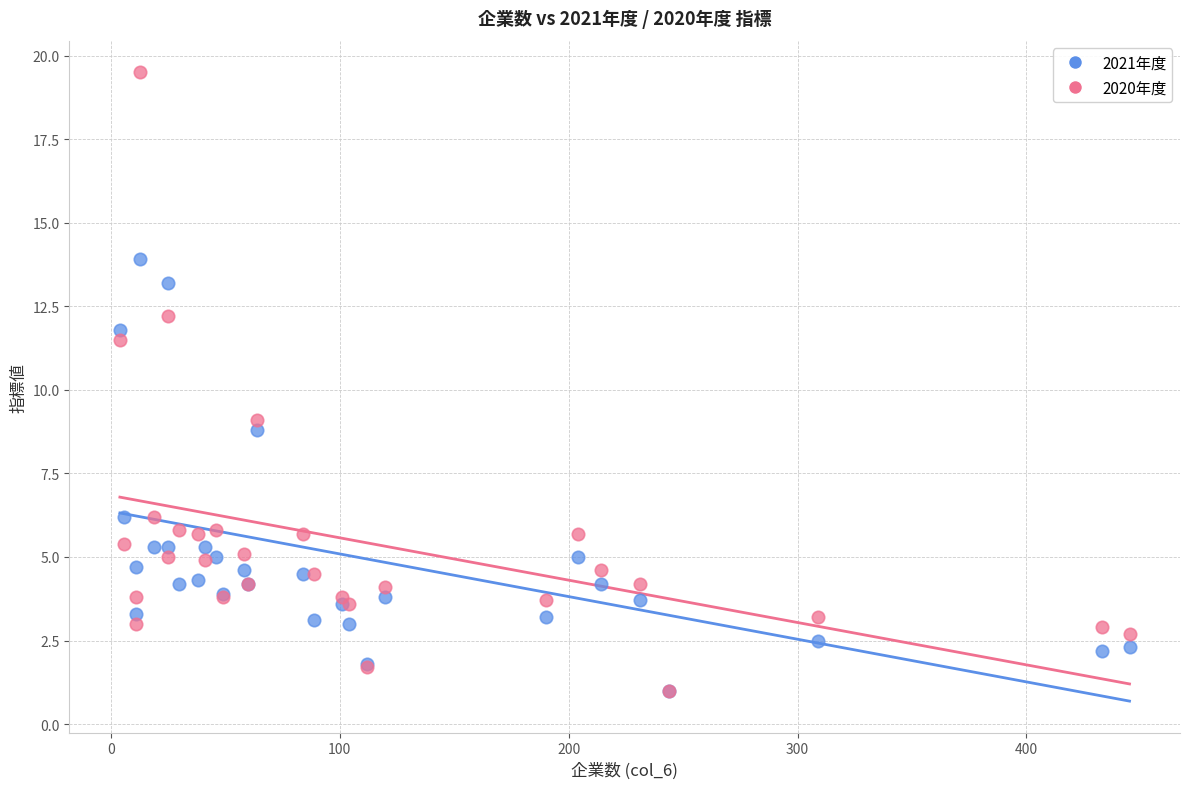

What are all the series names shown in the legend?

2021年度, 2020年度